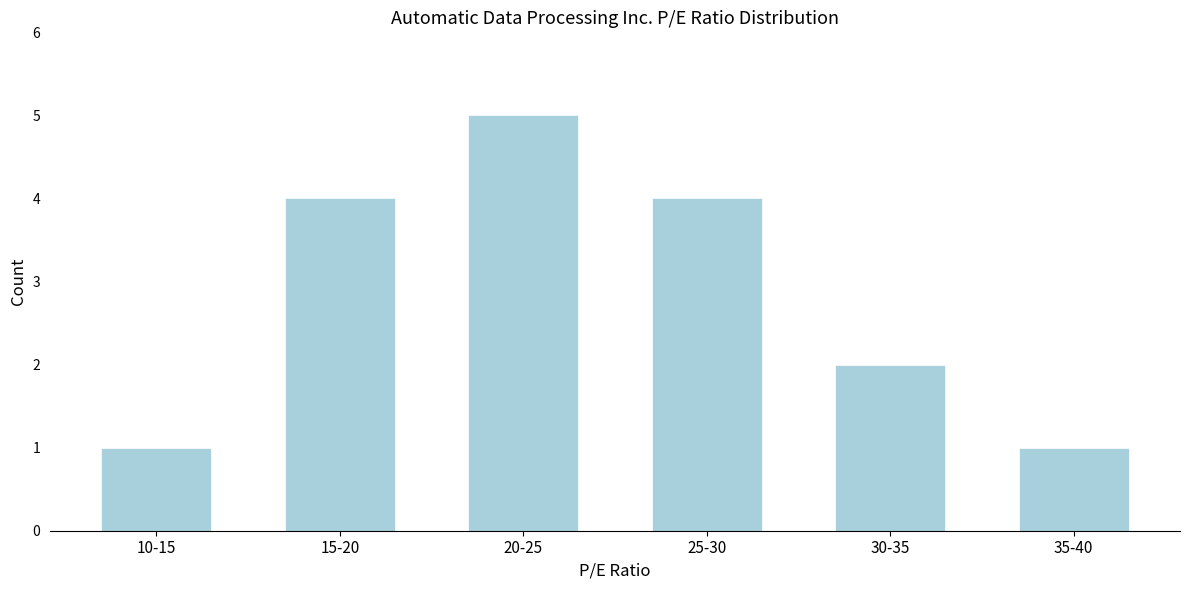

Reading left to right, what are all the values shown in this chart?

1	4	5	4	2	1